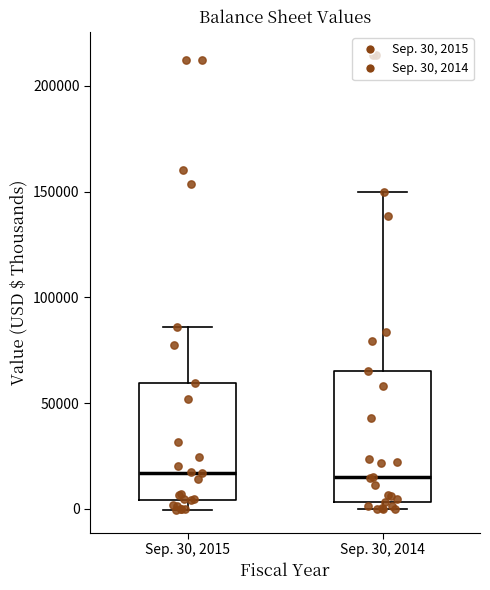

Reading left to right, transcribe this box plot: for each box, give where its median line is, the range the box spans, and where its two whiskers end, as read against the y-axis. The values are not printed on the chart, so give them approximately, as read against the axis.

Sep. 30, 2015: median 15000, box 5000 to 60000, whiskers 0 to 85000
Sep. 30, 2014: median 15000, box 5000 to 65000, whiskers 0 to 150000